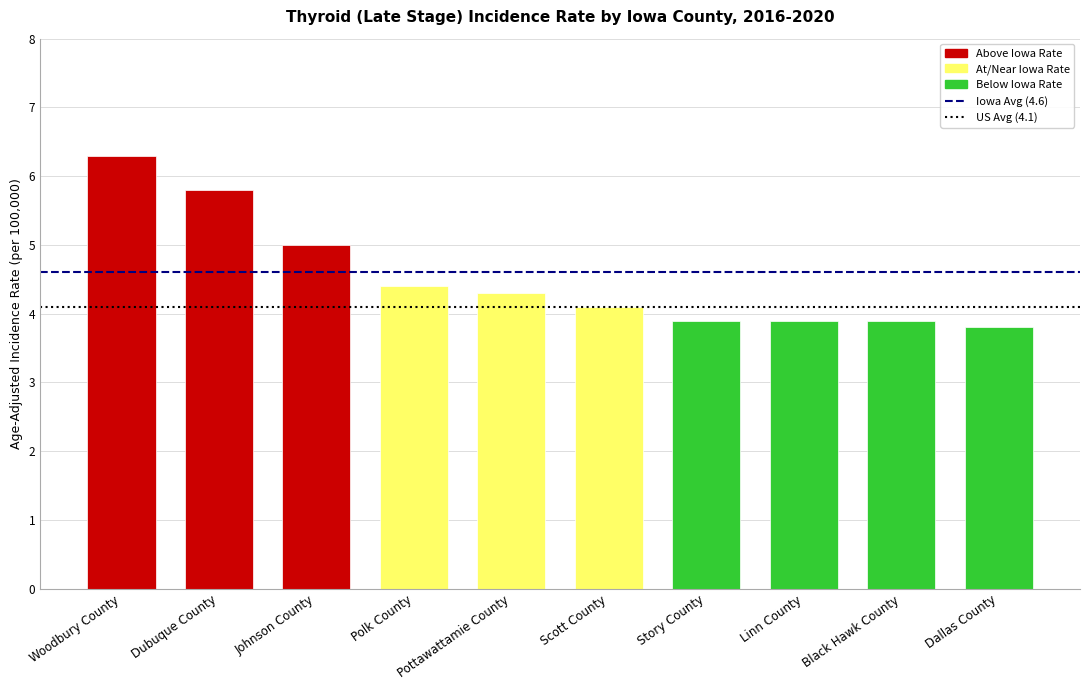

Between Dubuque County and Linn County, which is larger?

Dubuque County